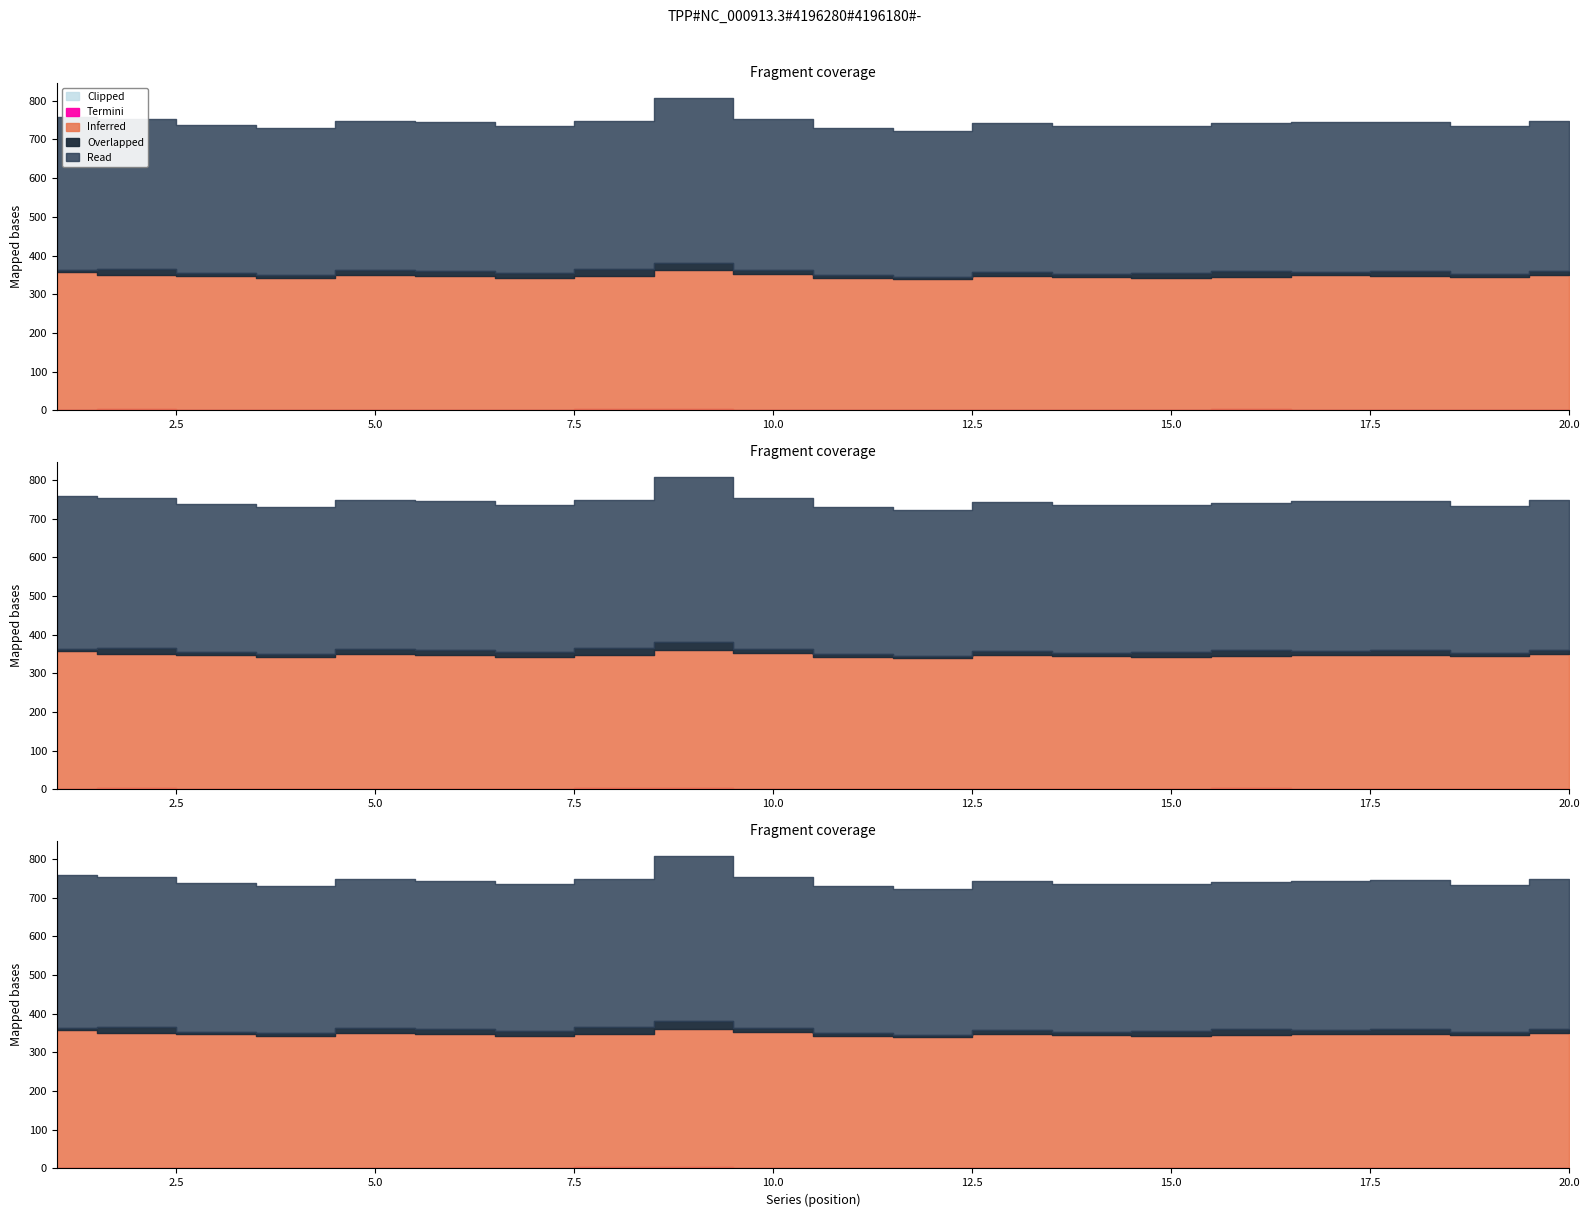

True or false: serTotWt and n cross at least once.

False